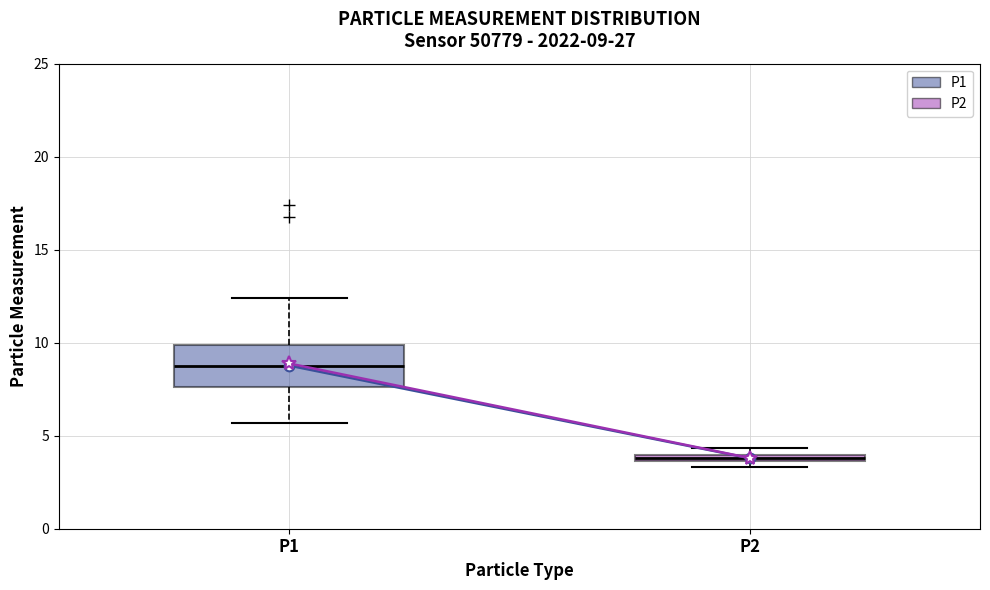

Which box is the tallest, from its lower edge to its upper edge?

P1